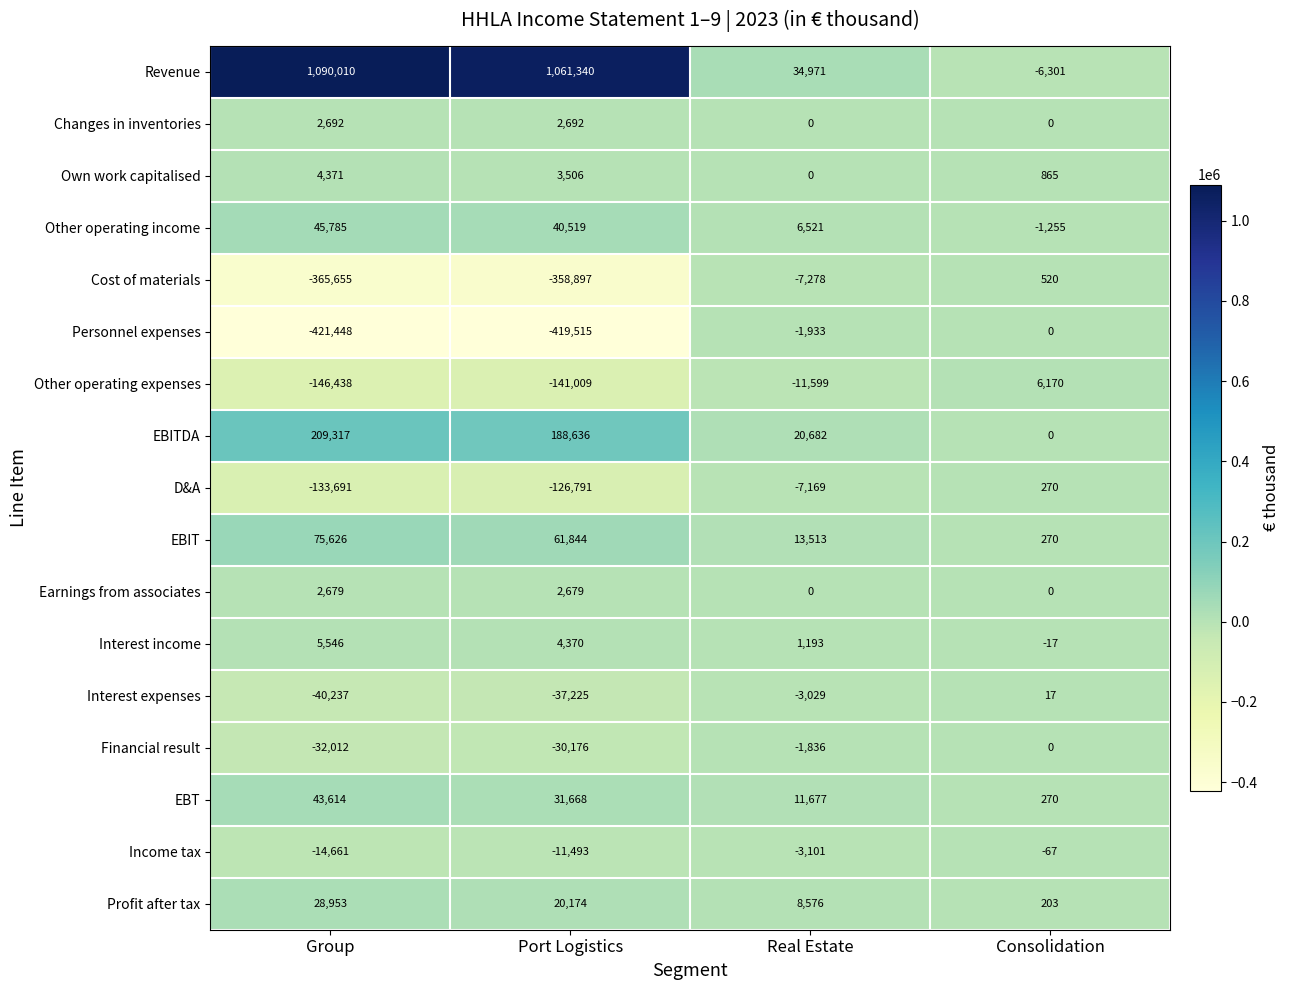

List the labels in order of Interest income value, smallest first.

Consolidation, Real Estate, Port Logistics, Group